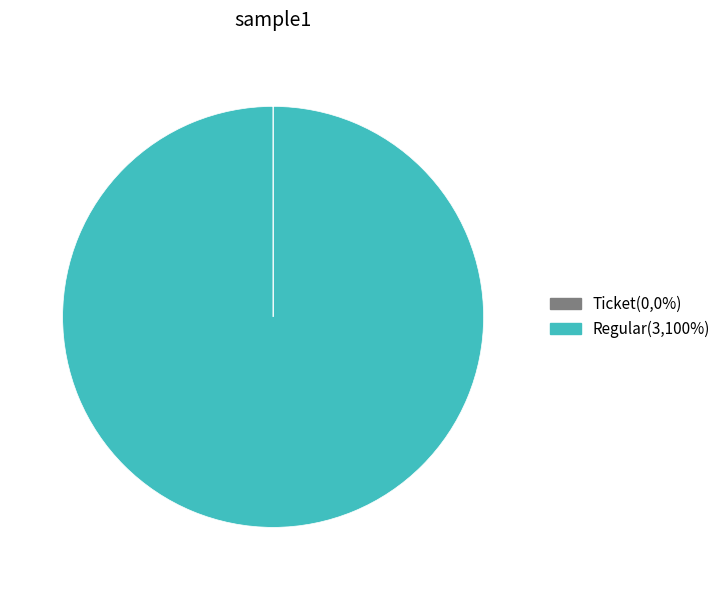

Is there a majority slice in this chart?

Yes